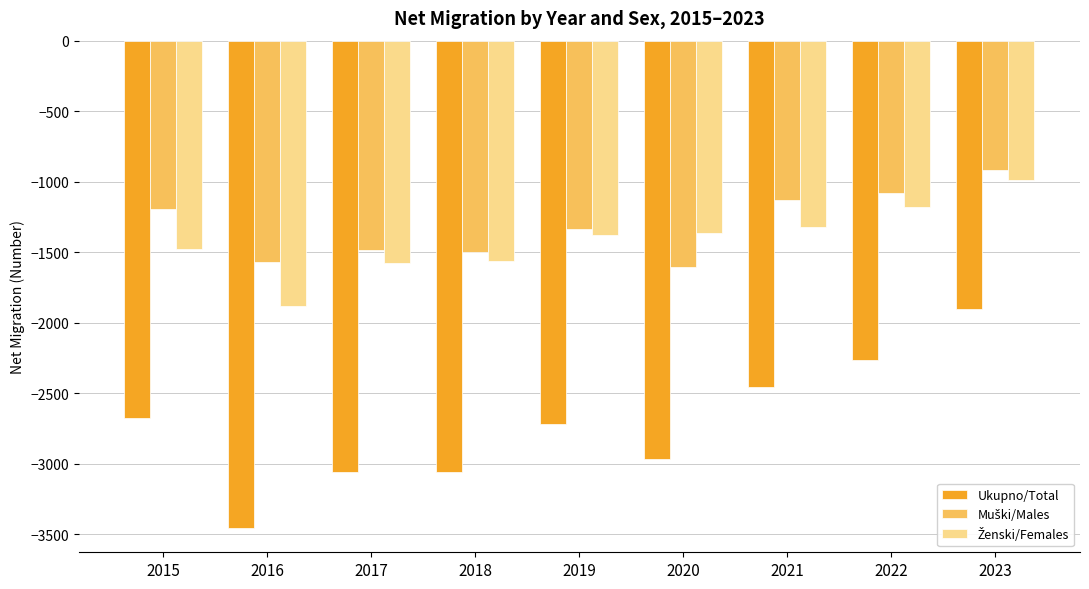

Is it true that Ukupno/Total equals -2262 at 2022?

True